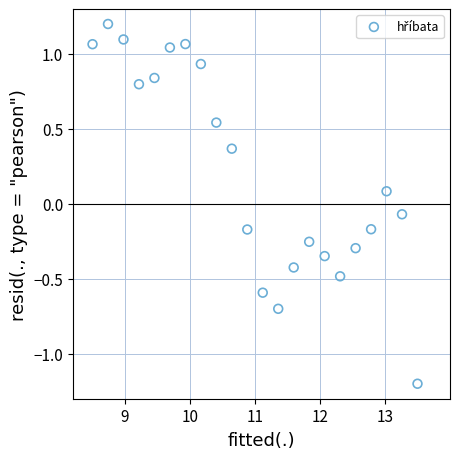

What is the range of X values (max minus min)?

5.0